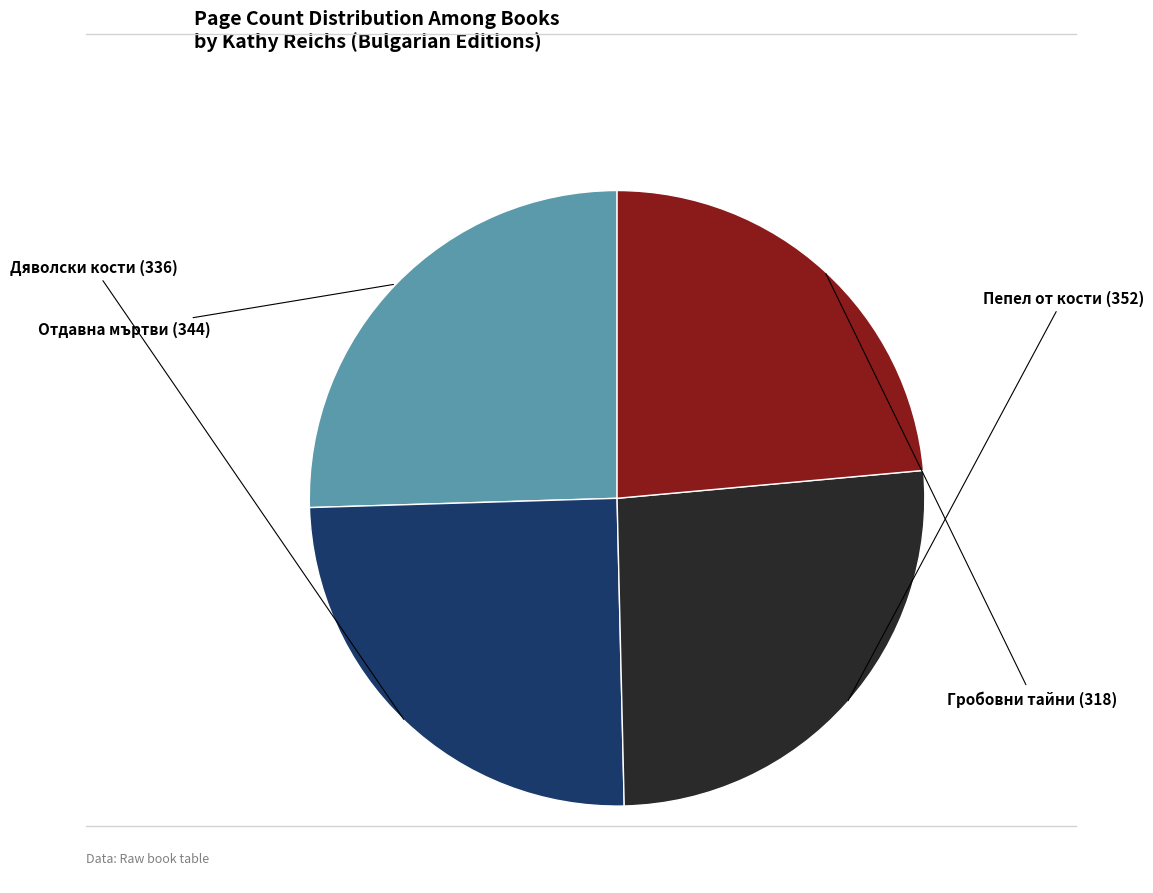

Is there a majority slice in this chart?

No